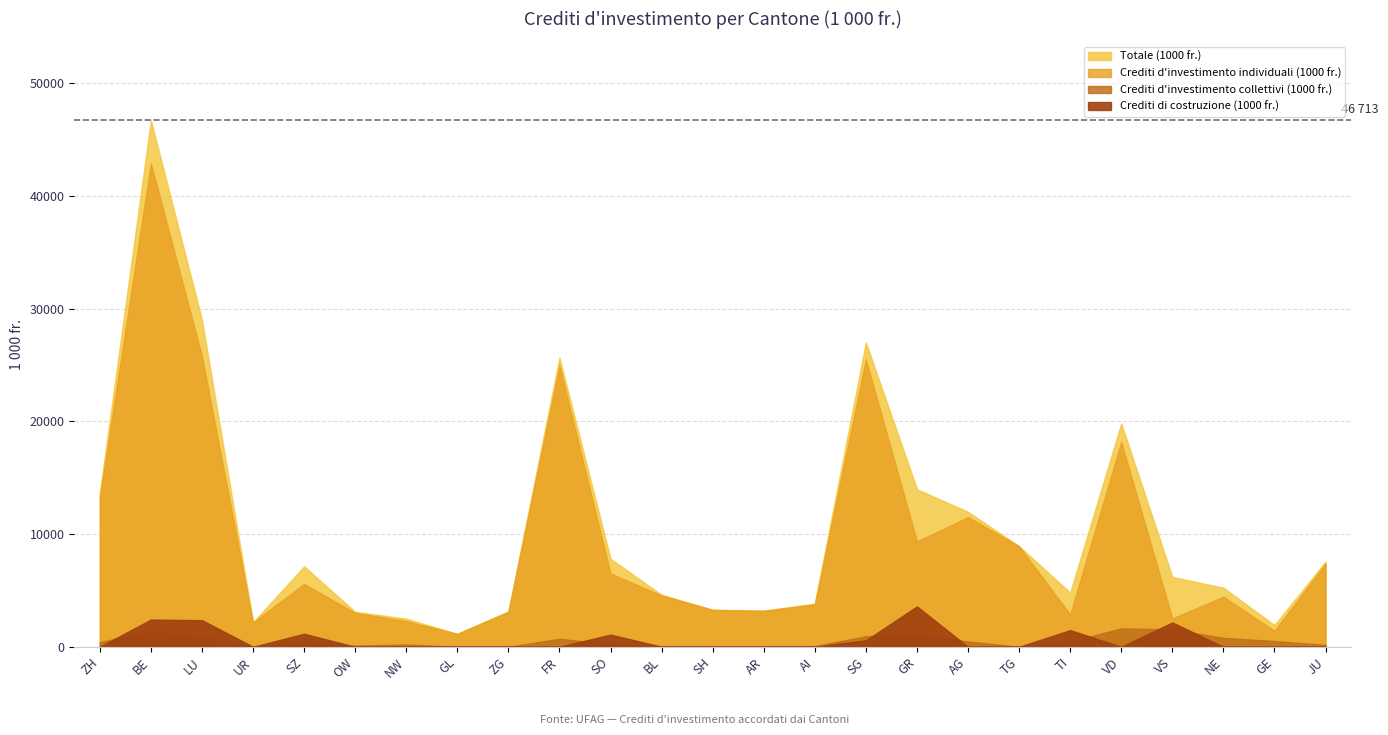

Which has a higher value, GE or ZG?

ZG